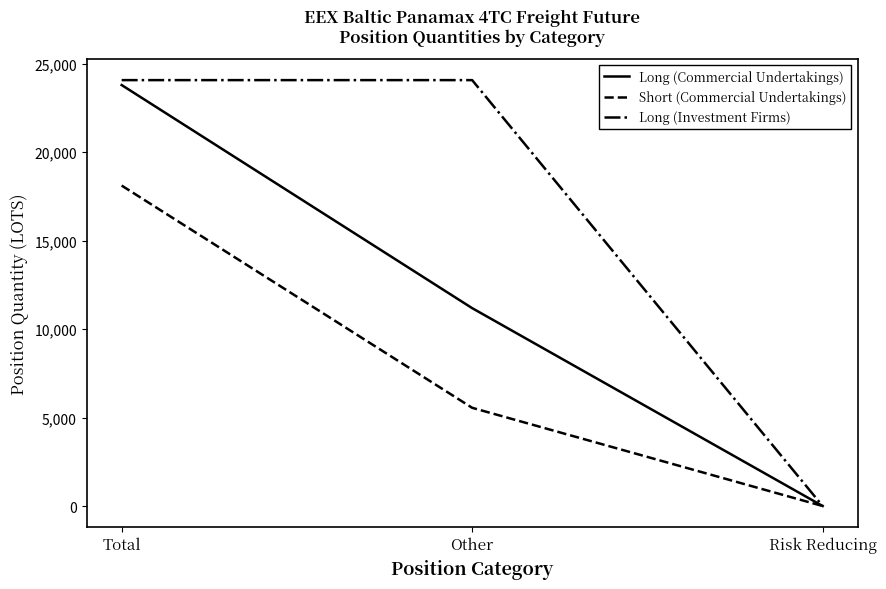

The value of Long (Commercial Undertakings) at Risk Reducing is 0.0. True or false?

True